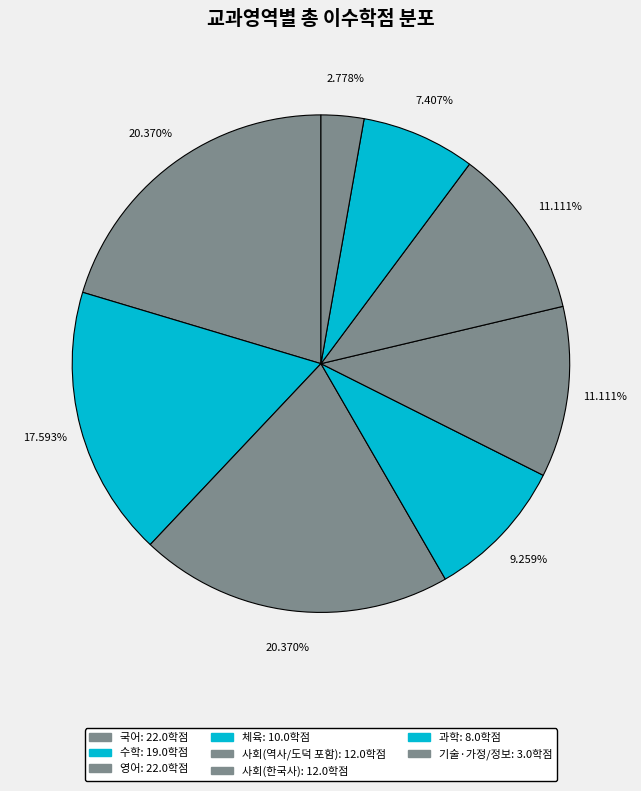

How many slices are in this pie chart?

8